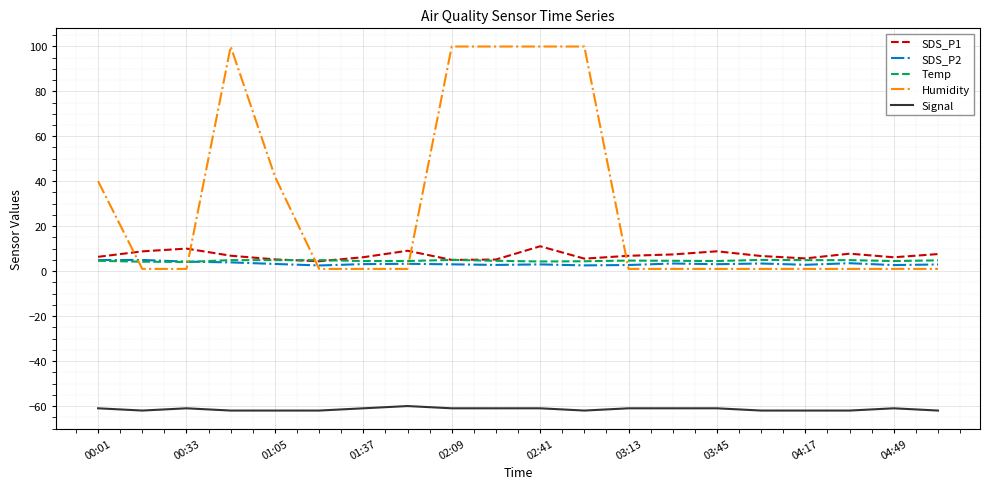

What is the minimum value shown in the chart?

-62.0